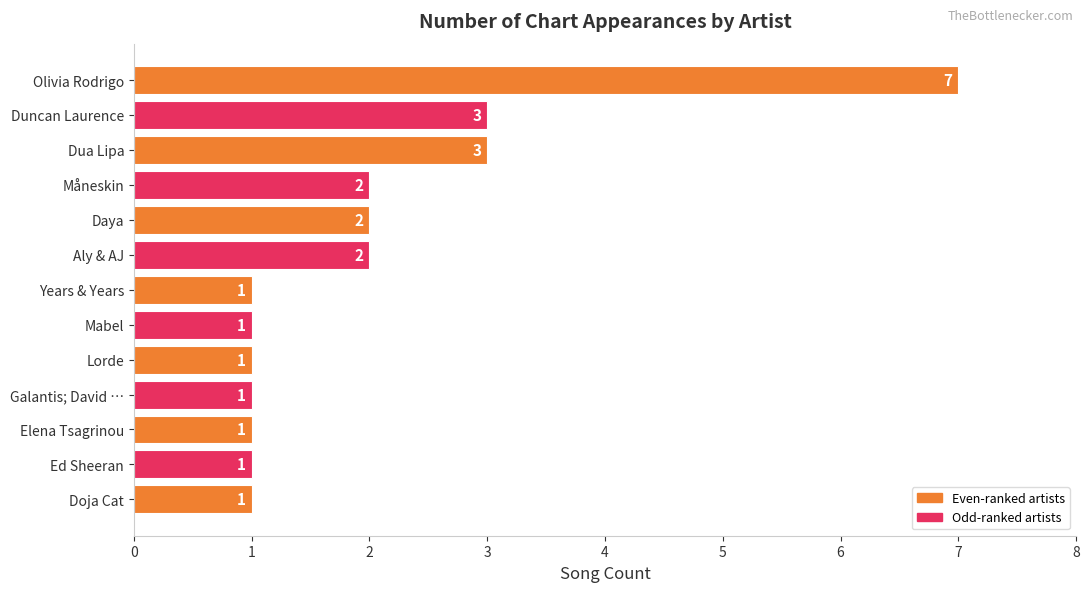

How many values are between 1 and 2?

10